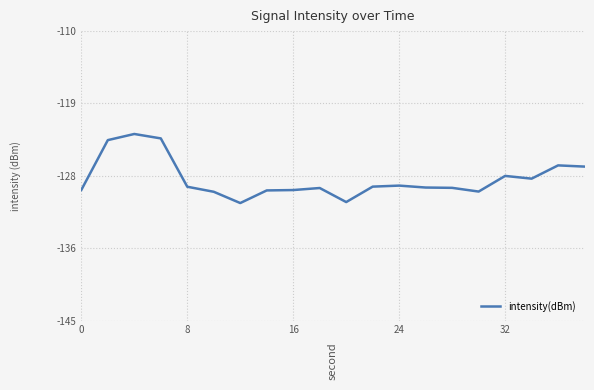

Does the chart display data point markers on the line(s)?

No